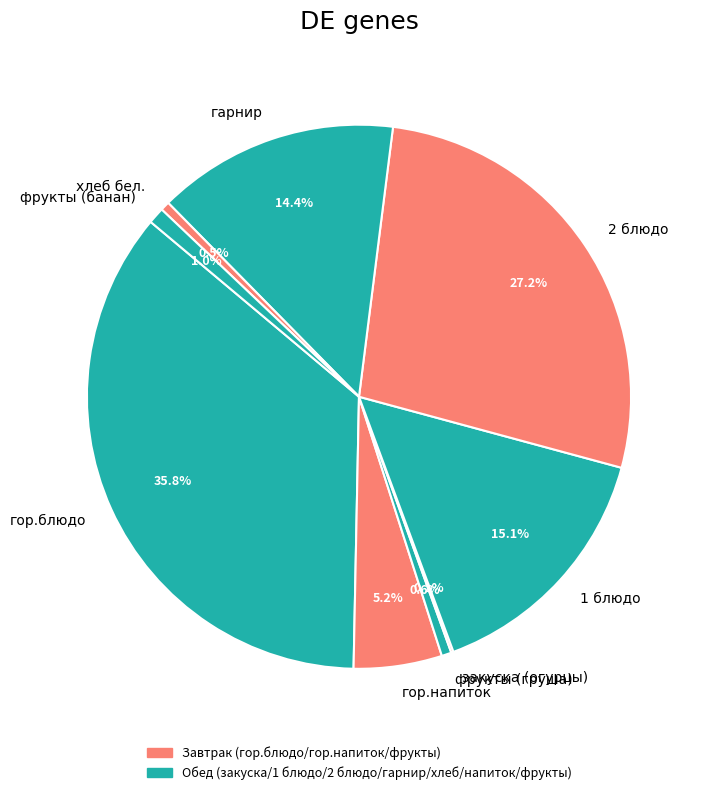

Between хлеб бел. and гор.напиток, which is larger?

гор.напиток